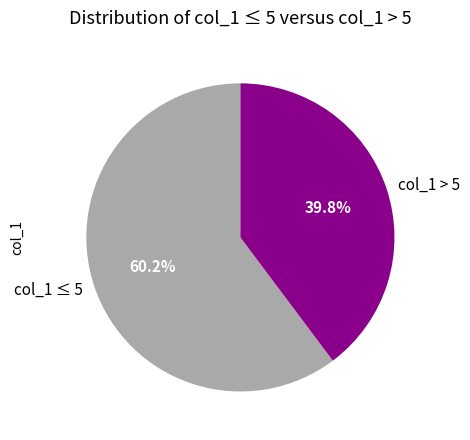

Rank the categories by value from lowest to highest.

col_1 > 5, col_1 ≤ 5